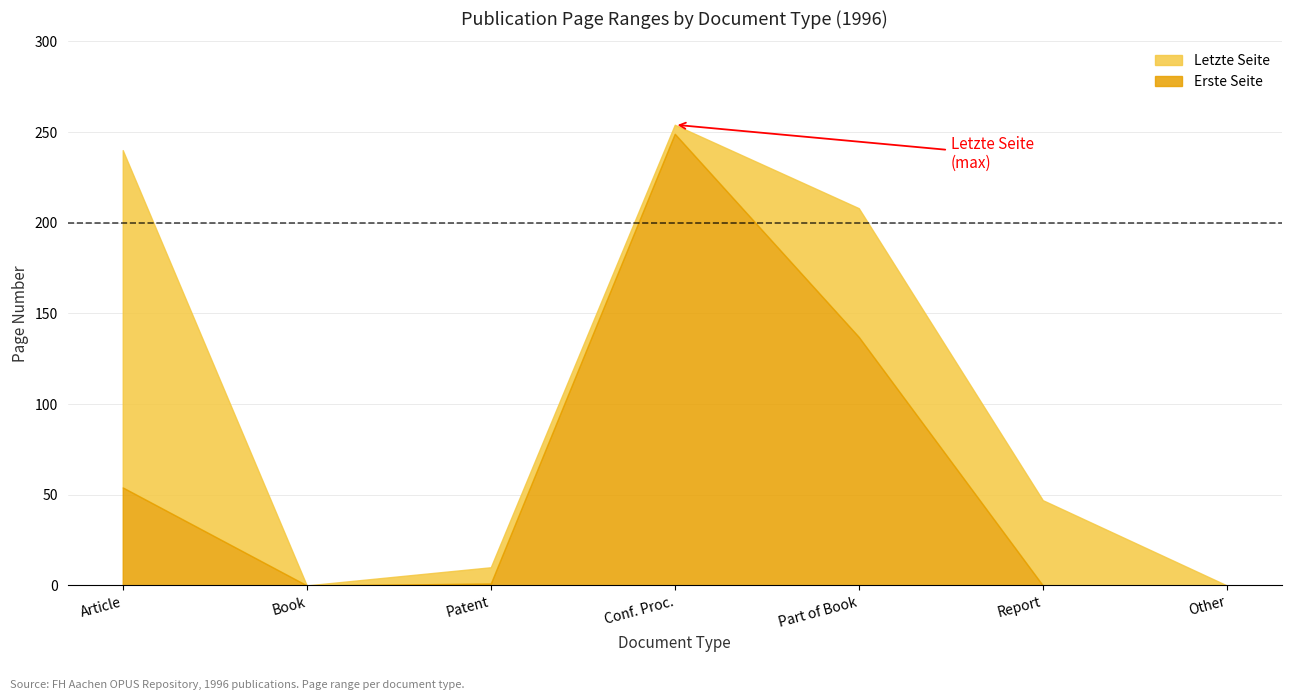

Rank the series at Book from highest to lowest value.

Erste Seite, Letzte Seite